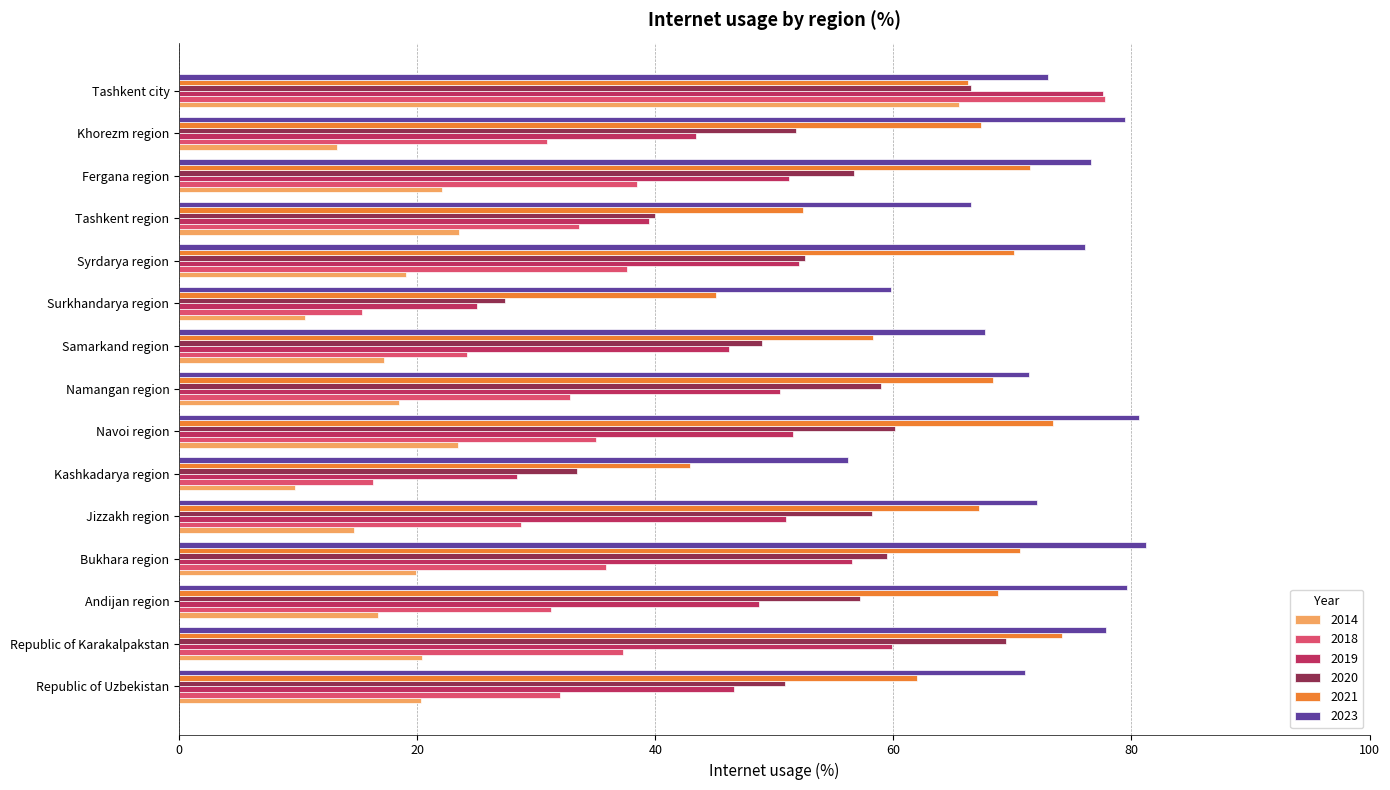

How many values in the 2020 series are below 56?

7